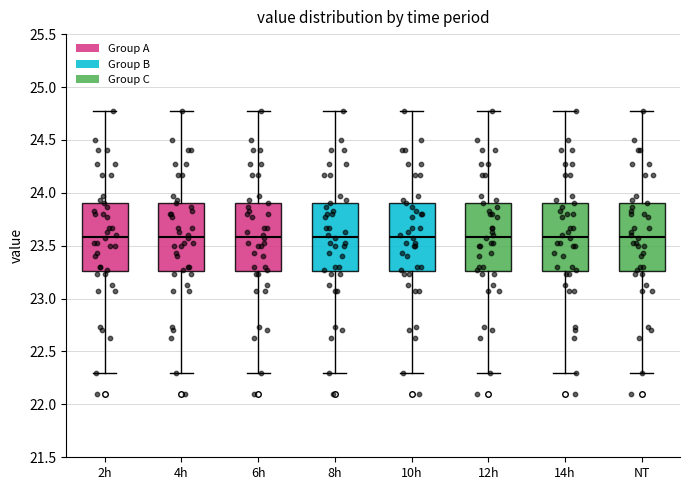

Reading left to right, transcribe this box plot: for each box, give where its median line is, the range the box spans, and where its two whiskers end, as read against the y-axis. The values are not printed on the chart, so give them approximately, as read against the axis.

2h: median 23.60, box 23.25 to 23.90, whiskers 22.30 to 24.75
4h: median 23.60, box 23.25 to 23.90, whiskers 22.30 to 24.75
6h: median 23.60, box 23.25 to 23.90, whiskers 22.30 to 24.75
8h: median 23.60, box 23.25 to 23.90, whiskers 22.30 to 24.75
10h: median 23.60, box 23.25 to 23.90, whiskers 22.30 to 24.75
12h: median 23.60, box 23.25 to 23.90, whiskers 22.30 to 24.75
14h: median 23.60, box 23.25 to 23.90, whiskers 22.30 to 24.75
NT: median 23.60, box 23.25 to 23.90, whiskers 22.30 to 24.75